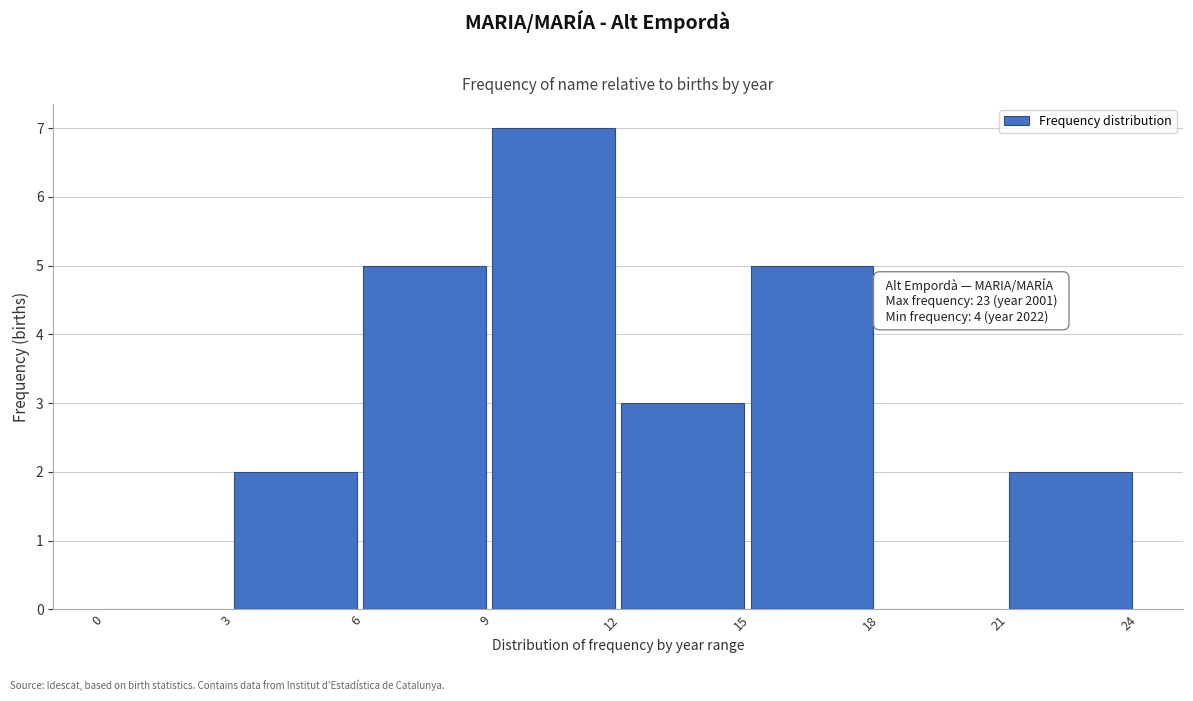

Which range on the x-axis has the tallest bar?

9 to 12